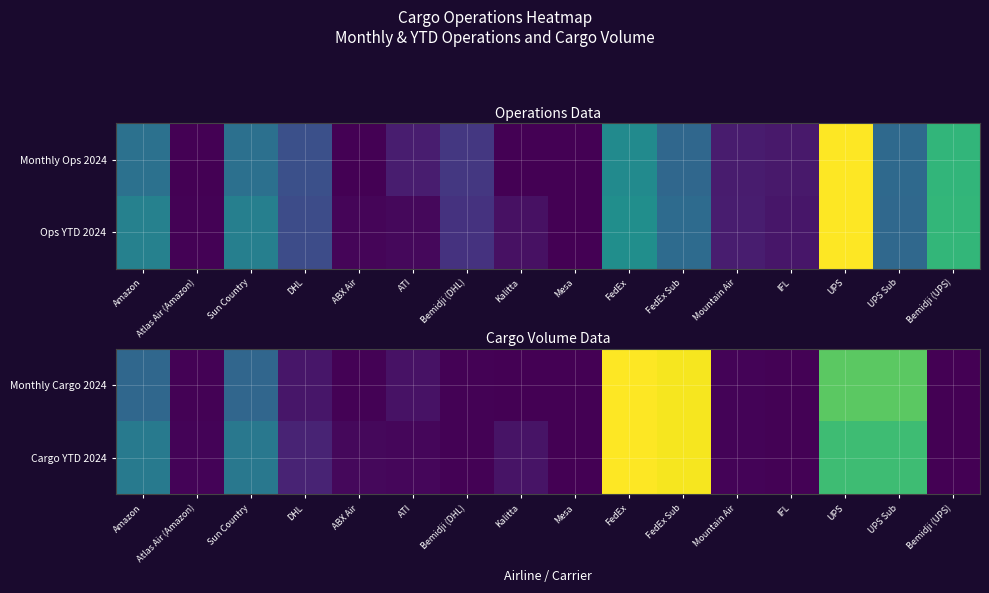

Is it true that Monthly Cargo 2024 equals 1.1 at UPS Sub?

False